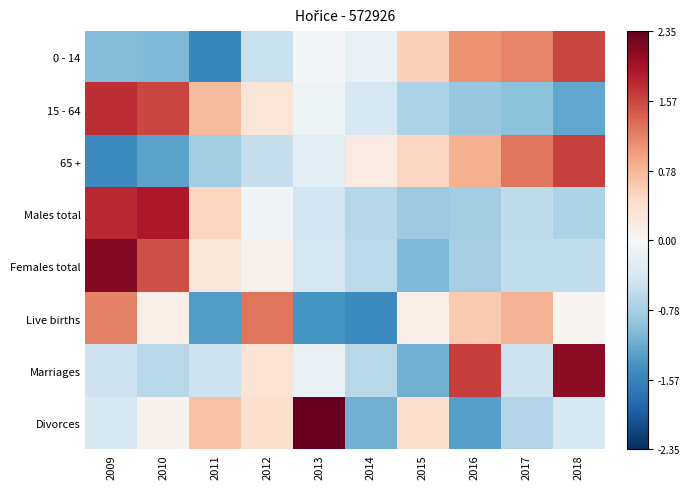

Reading left to right, extract all data points from this chart.

0 - 14: 2009=-1.0	2010=-1.0	2011=-1.5	2012=-0.5	2013=-0.0	2014=-0.2	2015=0.6	2016=1.1	2017=1.2	2018=1.6
15 - 64: 2009=1.7	2010=1.6	2011=0.7	2012=0.3	2013=-0.1	2014=-0.4	2015=-0.7	2016=-0.9	2017=-1.0	2018=-1.2
65 +: 2009=-1.5	2010=-1.3	2011=-0.8	2012=-0.5	2013=-0.3	2014=0.2	2015=0.5	2016=0.8	2017=1.3	2018=1.6
Males total: 2009=1.8	2010=1.9	2011=0.5	2012=-0.1	2013=-0.4	2014=-0.7	2015=-0.8	2016=-0.8	2017=-0.6	2018=-0.7
Females total: 2009=2.2	2010=1.5	2011=0.3	2012=0.1	2013=-0.4	2014=-0.6	2015=-1.0	2016=-0.8	2017=-0.6	2018=-0.6
Live births: 2009=1.2	2010=0.2	2011=-1.3	2012=1.3	2013=-1.4	2014=-1.5	2015=0.2	2016=0.6	2017=0.8	2018=0.1
Marriages: 2009=-0.5	2010=-0.6	2011=-0.5	2012=0.3	2013=-0.2	2014=-0.6	2015=-1.1	2016=1.6	2017=-0.5	2018=2.1
Divorces: 2009=-0.4	2010=0.1	2011=0.7	2012=0.4	2013=2.4	2014=-1.1	2015=0.4	2016=-1.3	2017=-0.7	2018=-0.4